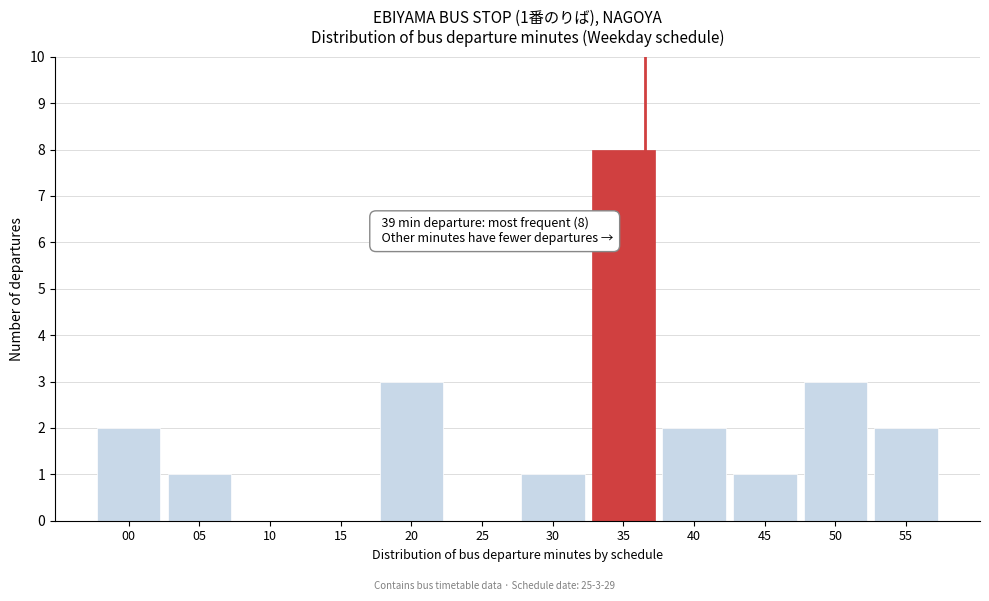

Reading left to right, transcribe all the data shown in this chart.

00=2	05=1	10=0	15=0	20=3	25=0	30=1	35=8	40=2	45=1	50=3	55=2